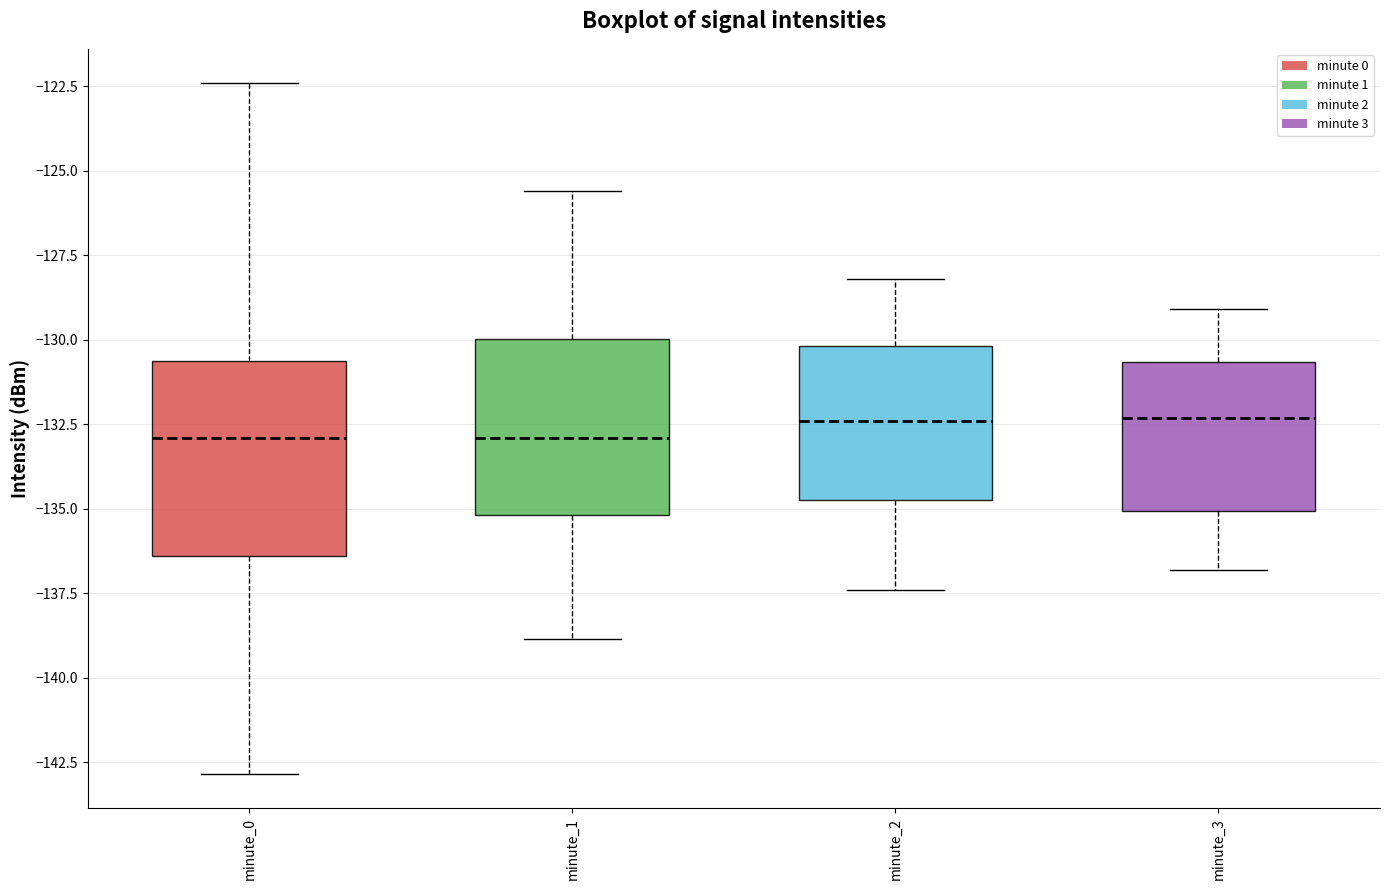

Where is the lower edge of the box for minute_3 on the y-axis? The values are not printed on the chart, so give them approximately, as read against the axis.

-135.0